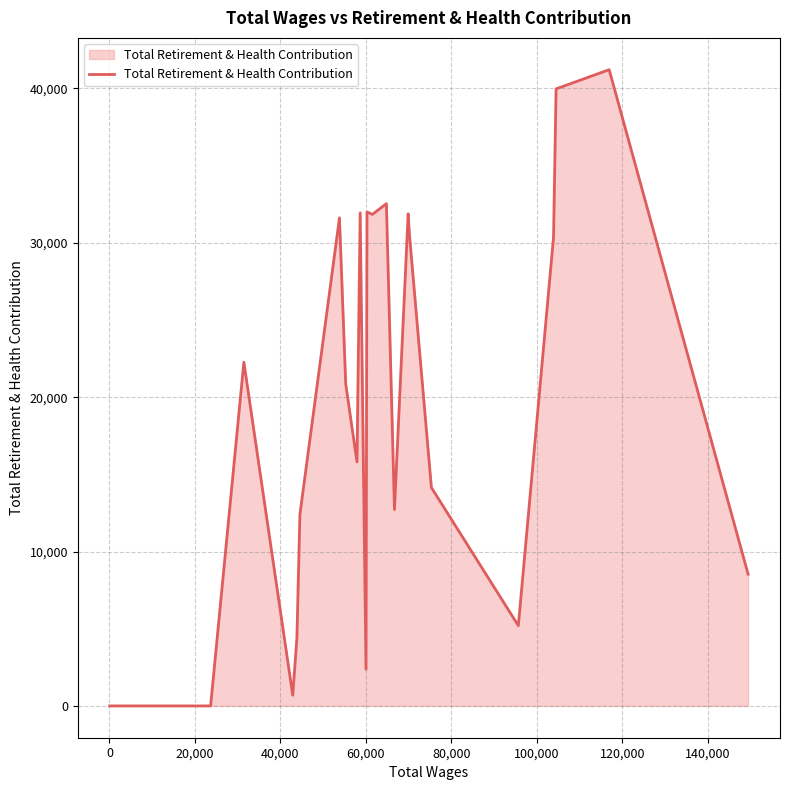

What is the difference between the maximum and minimum values?

41217